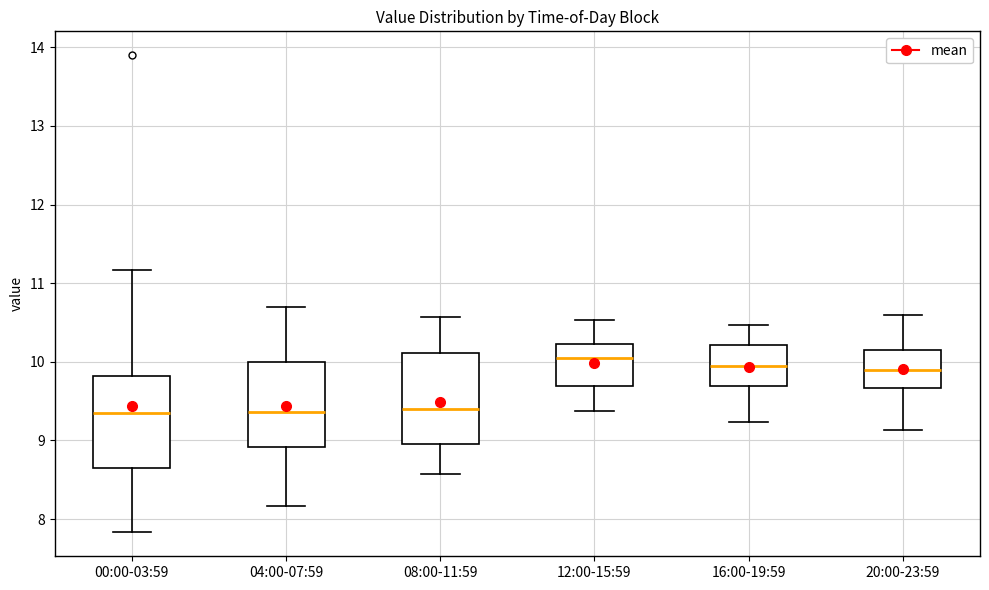

Reading left to right, read every box against the y-axis: the position of its median line, the range the box covers, and the ends of its whiskers. The values are not printed on the chart, so give them approximately, as read against the axis.

00:00-03:59: median 9.4, box 8.7 to 9.8, whiskers 7.8 to 11.2
04:00-07:59: median 9.4, box 8.9 to 10.0, whiskers 8.2 to 10.7
08:00-11:59: median 9.4, box 9.0 to 10.1, whiskers 8.6 to 10.6
12:00-15:59: median 10.1, box 9.7 to 10.2, whiskers 9.4 to 10.5
16:00-19:59: median 10.0, box 9.7 to 10.2, whiskers 9.2 to 10.5
20:00-23:59: median 9.9, box 9.7 to 10.1, whiskers 9.1 to 10.6